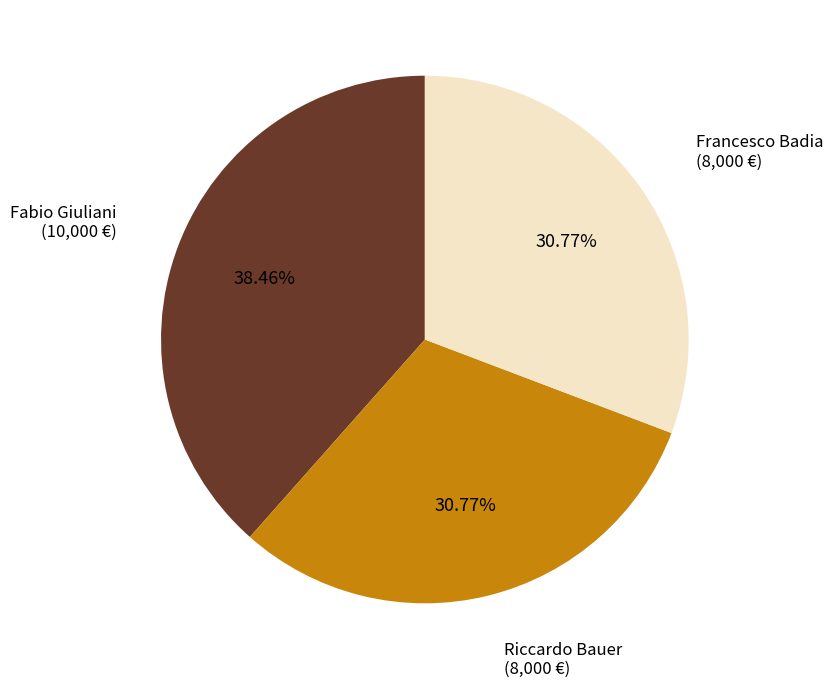

The Francesco Badia slice represents 31% of the pie. True or false?

True